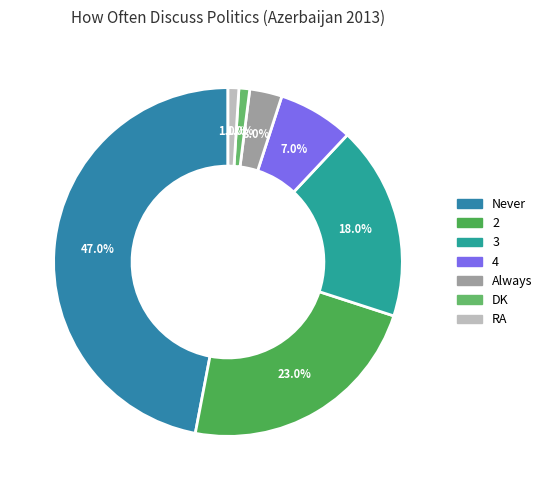

Count the number of slices in the pie.

7